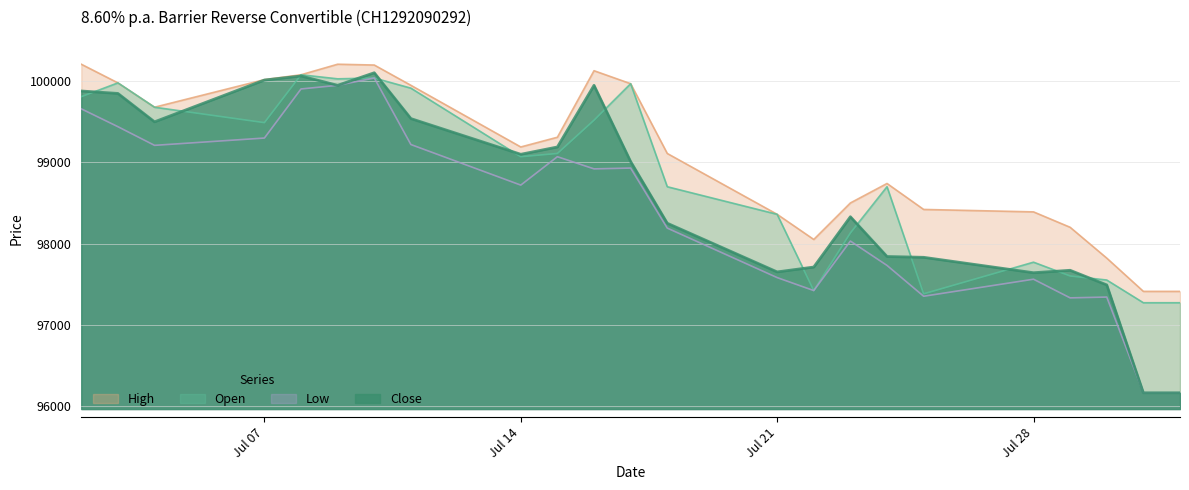

List the series in order of their peak value, highest first.

High, Close, Open, Low